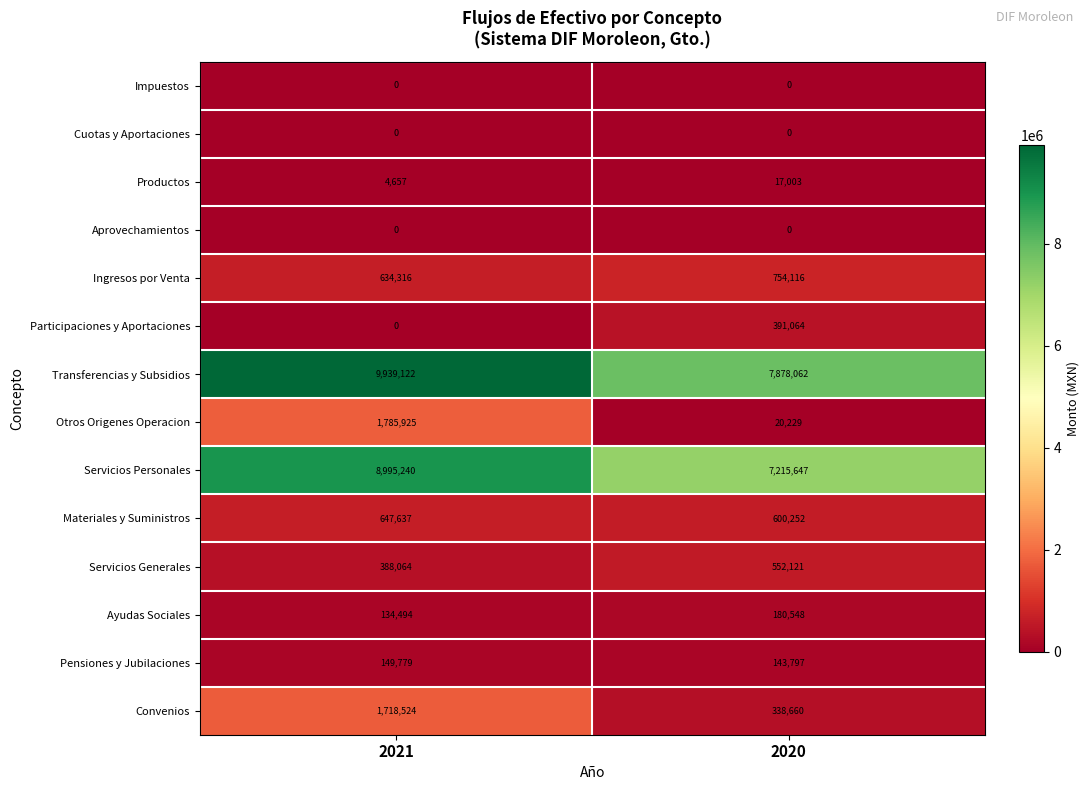

Where is Servicios Personales nearest to the value 8105443?

2020